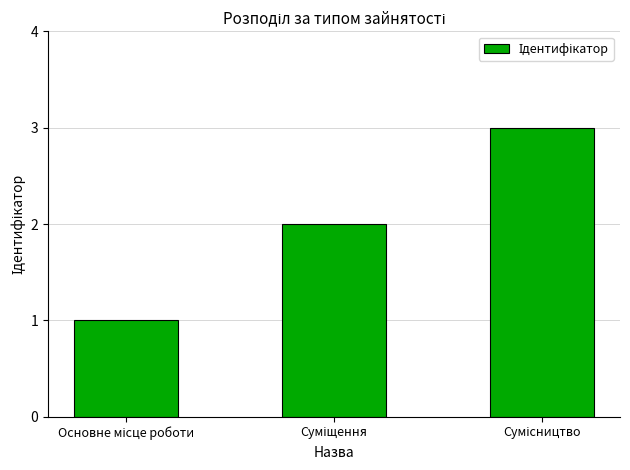

What is the maximum value shown in the chart?

3